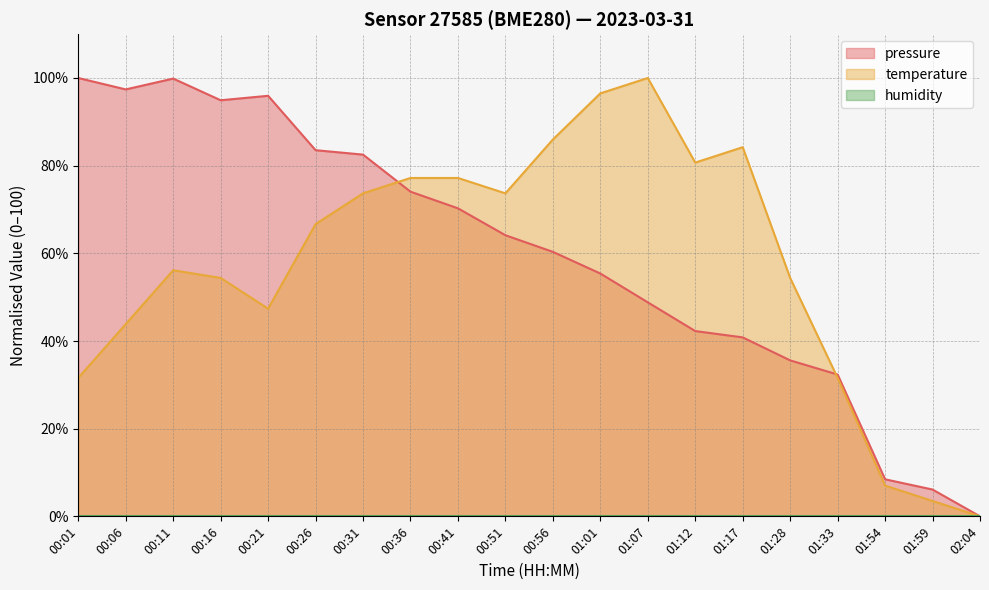

What is the value of the temperature point at the 2nd from the left?

43.9